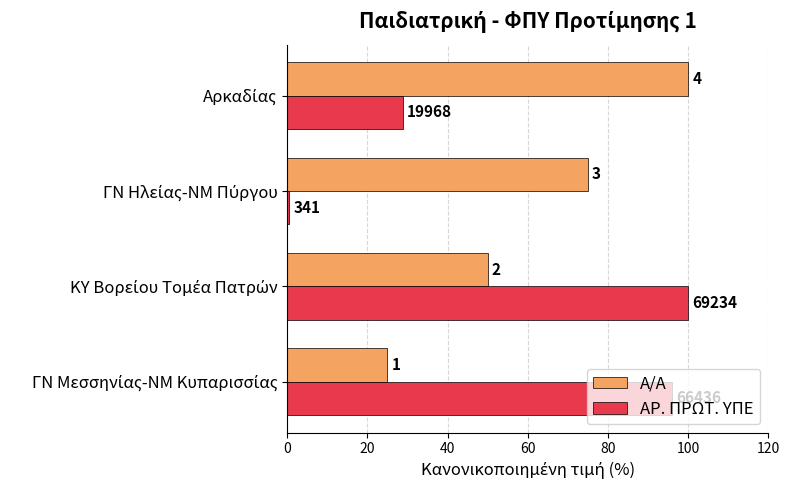

Reading left to right, extract all data points from this chart.

Α/Α: 0=25.0	20=50.0	40=75.0	60=100.0
ΑΡ. ΠΡΩΤ. ΥΠΕ: 0=96.0	20=100.0	40=0.5	60=28.8